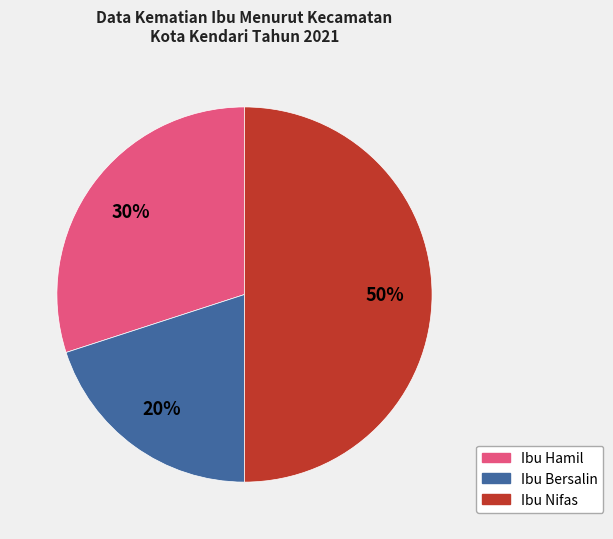

Is the sum of Ibu Bersalin and Ibu Nifas greater than half?

Yes